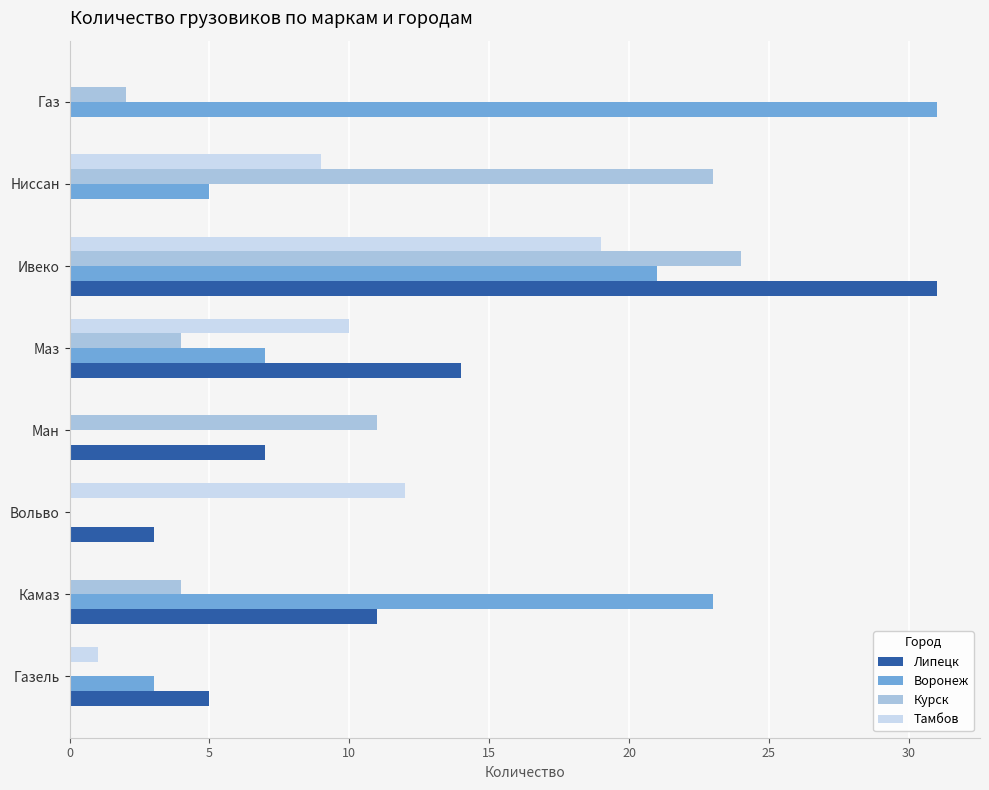

True or false: Липецк has a value of 4 at Вольво.

False